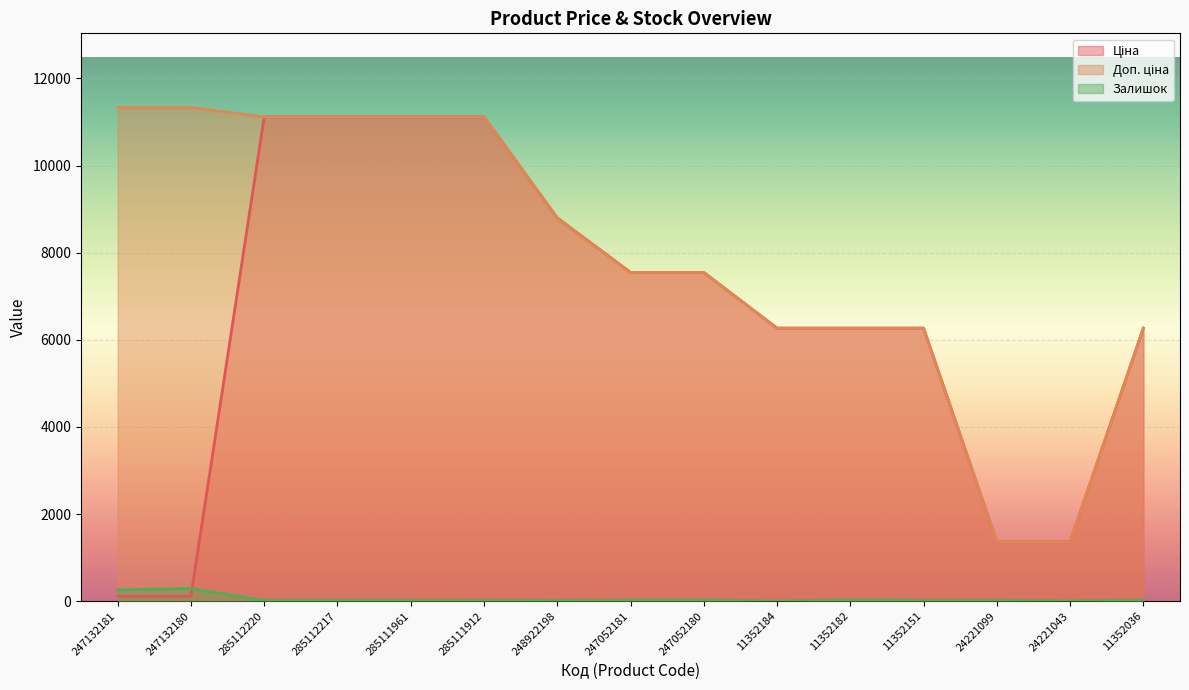

True or false: Залишок has more than 0 points higher than both neighbors.

True